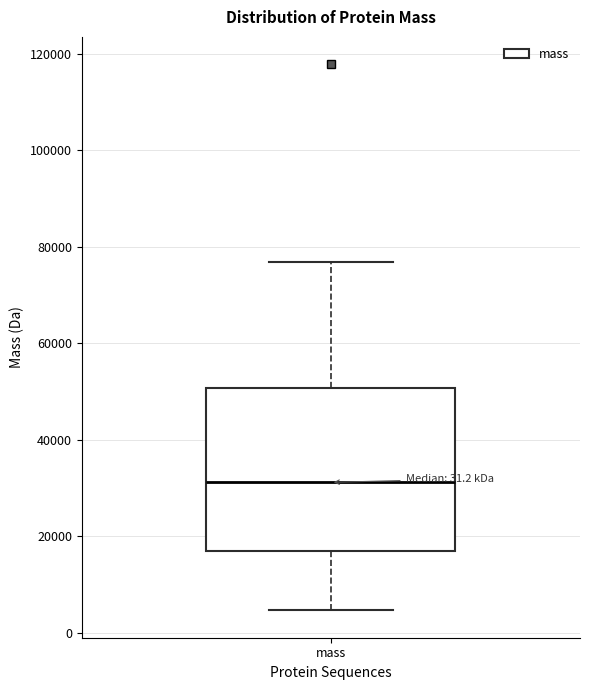

Where does the upper whisker of the box for mass end on the y-axis? The values are not printed on the chart, so give them approximately, as read against the axis.

76000